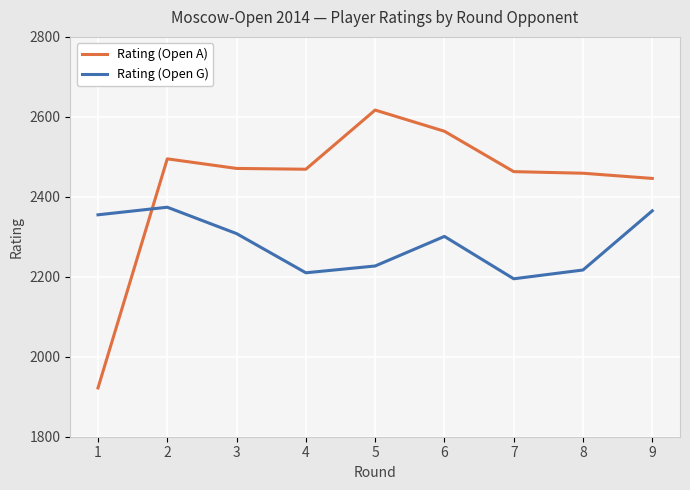

What is the total value across all series at 3?

4779